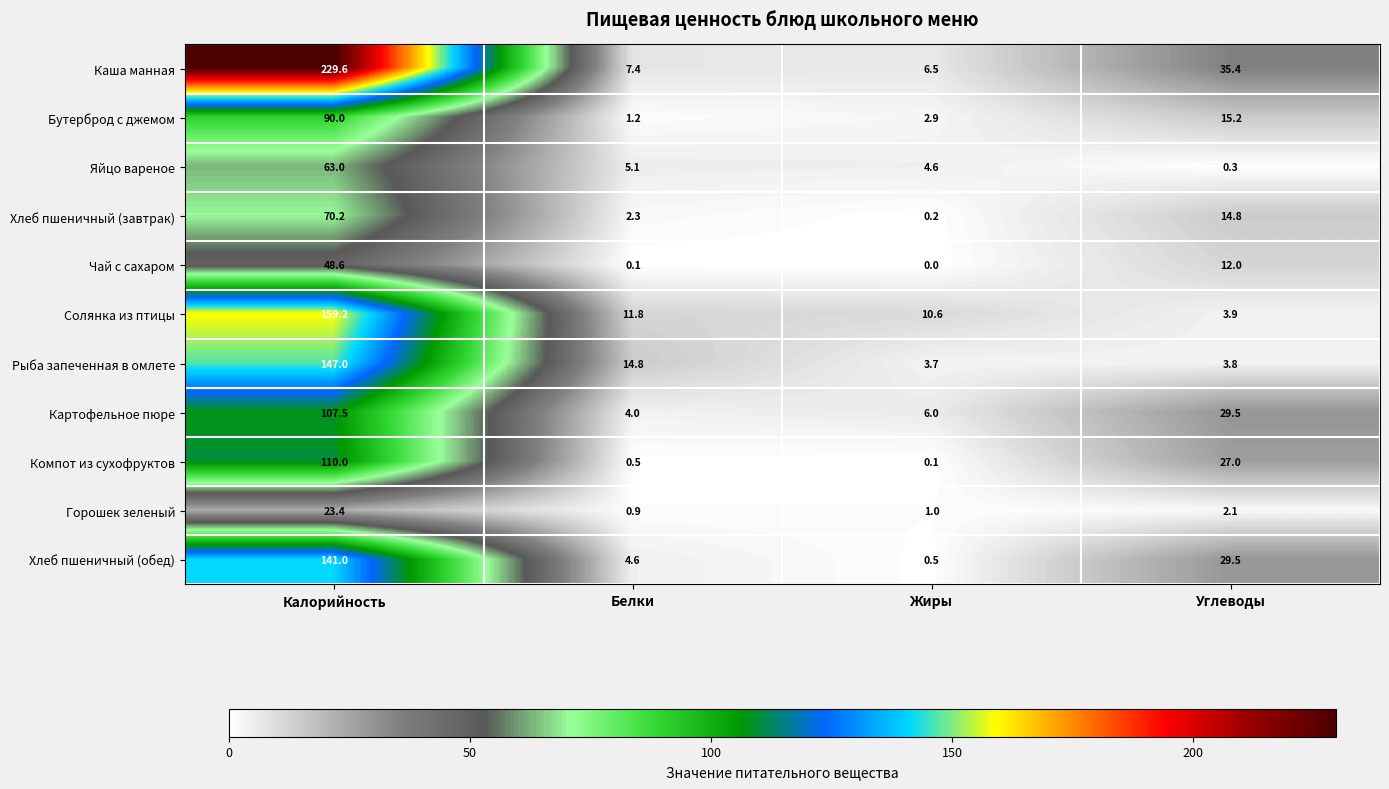

Rank the series by their maximum value, from lowest to highest.

Горошек зеленый, Чай с сахаром, Яйцо вареное, Хлеб пшеничный (завтрак), Бутерброд с джемом, Картофельное пюре, Компот из сухофруктов, Хлеб пшеничный (обед), Рыба запеченная в омлете, Солянка из птицы, Каша манная